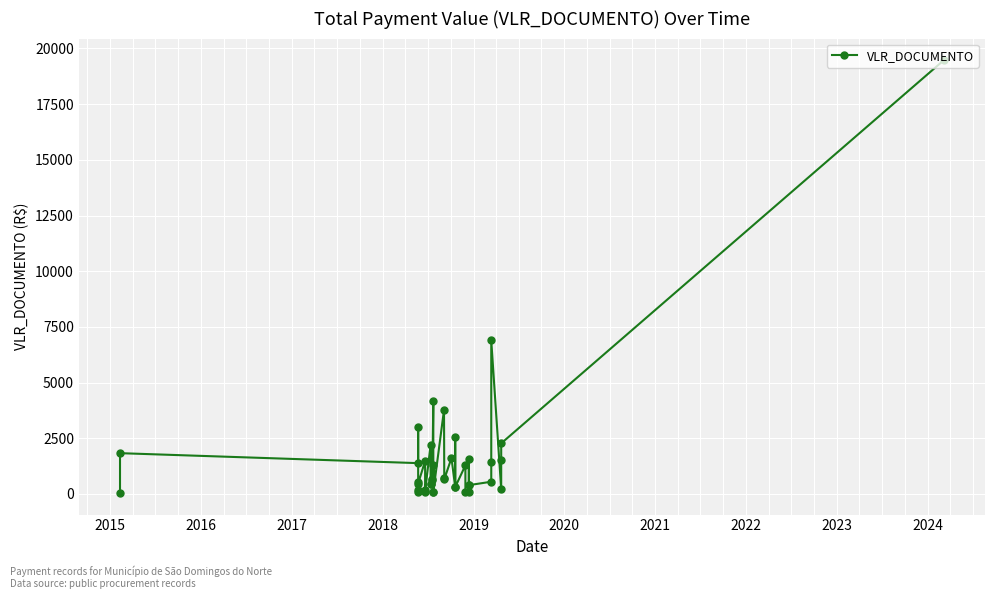

Reading right to left, what are all the values shown in this chart?

19472.0	2274.0	1539.0	213.0	6890.5	1431.5	550.5	397.5	1590.0	397.5	99.0	99.0	1287.0	311.5	2562.0	311.5	1615.0	657.5	699.0	3776.0	99.0	1287.0	99.0	4197.0	689.5	608.0	447.0	447.0	2213.0	99.0	198.0	1485.0	467.5	517.0	163.0	81.5	2994.5	1385.5	1832.9	47.2